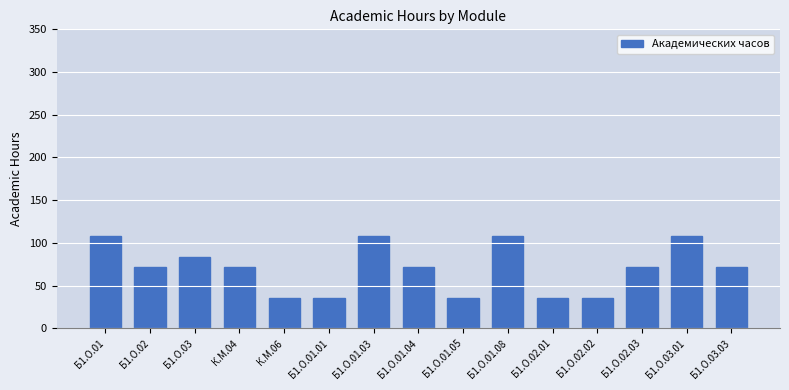

What position from the left is Б1.О.01.01?

6